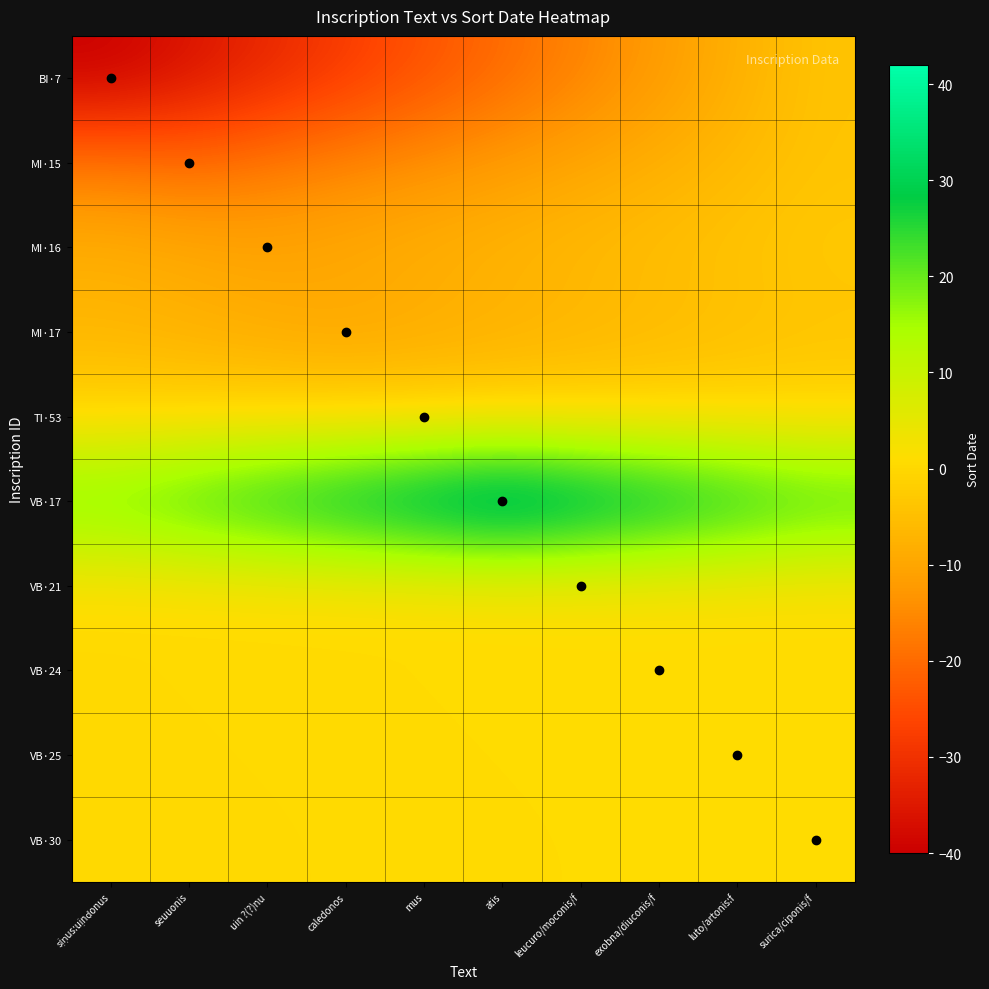

Which series has the largest total across all categories?

VB·17